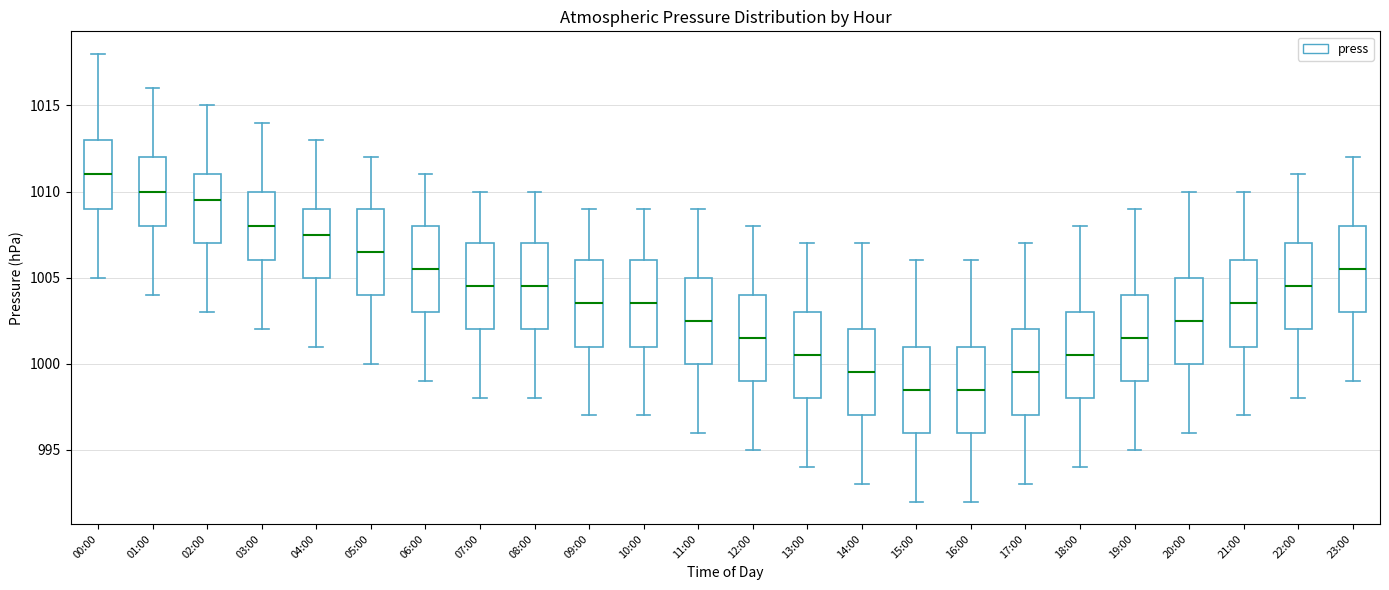

Reading left to right, transcribe this box plot: for each box, give where its median line is, the range the box spans, and where its two whiskers end, as read against the y-axis. The values are not printed on the chart, so give them approximately, as read against the axis.

00:00: median 1011.0, box 1009.0 to 1013.0, whiskers 1005.0 to 1018.0
01:00: median 1010.0, box 1008.0 to 1012.0, whiskers 1004.0 to 1016.0
02:00: median 1009.5, box 1007.0 to 1011.0, whiskers 1003.0 to 1015.0
03:00: median 1008.0, box 1006.0 to 1010.0, whiskers 1002.0 to 1014.0
04:00: median 1007.5, box 1005.0 to 1009.0, whiskers 1001.0 to 1013.0
05:00: median 1006.5, box 1004.0 to 1009.0, whiskers 1000.0 to 1012.0
06:00: median 1005.5, box 1003.0 to 1008.0, whiskers 999.0 to 1011.0
07:00: median 1004.5, box 1002.0 to 1007.0, whiskers 998.0 to 1010.0
08:00: median 1004.5, box 1002.0 to 1007.0, whiskers 998.0 to 1010.0
09:00: median 1003.5, box 1001.0 to 1006.0, whiskers 997.0 to 1009.0
10:00: median 1003.5, box 1001.0 to 1006.0, whiskers 997.0 to 1009.0
11:00: median 1002.5, box 1000.0 to 1005.0, whiskers 996.0 to 1009.0
12:00: median 1001.5, box 999.0 to 1004.0, whiskers 995.0 to 1008.0
13:00: median 1000.5, box 998.0 to 1003.0, whiskers 994.0 to 1007.0
14:00: median 999.5, box 997.0 to 1002.0, whiskers 993.0 to 1007.0
15:00: median 998.5, box 996.0 to 1001.0, whiskers 992.0 to 1006.0
16:00: median 998.5, box 996.0 to 1001.0, whiskers 992.0 to 1006.0
17:00: median 999.5, box 997.0 to 1002.0, whiskers 993.0 to 1007.0
18:00: median 1000.5, box 998.0 to 1003.0, whiskers 994.0 to 1008.0
19:00: median 1001.5, box 999.0 to 1004.0, whiskers 995.0 to 1009.0
20:00: median 1002.5, box 1000.0 to 1005.0, whiskers 996.0 to 1010.0
21:00: median 1003.5, box 1001.0 to 1006.0, whiskers 997.0 to 1010.0
22:00: median 1004.5, box 1002.0 to 1007.0, whiskers 998.0 to 1011.0
23:00: median 1005.5, box 1003.0 to 1008.0, whiskers 999.0 to 1012.0